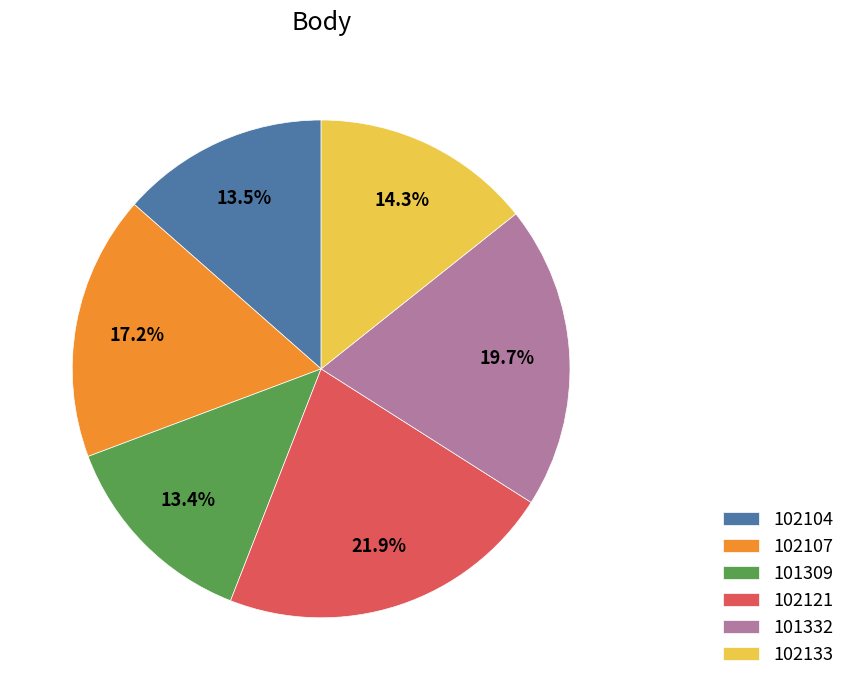

Count the number of slices in the pie.

6